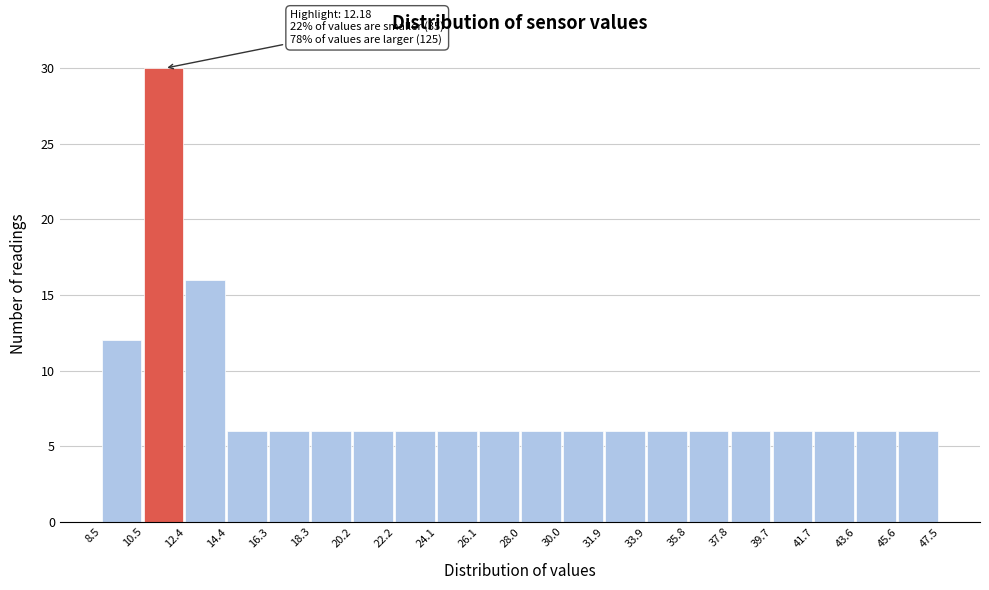

Which range on the x-axis has the tallest bar?

10.5 to 12.4